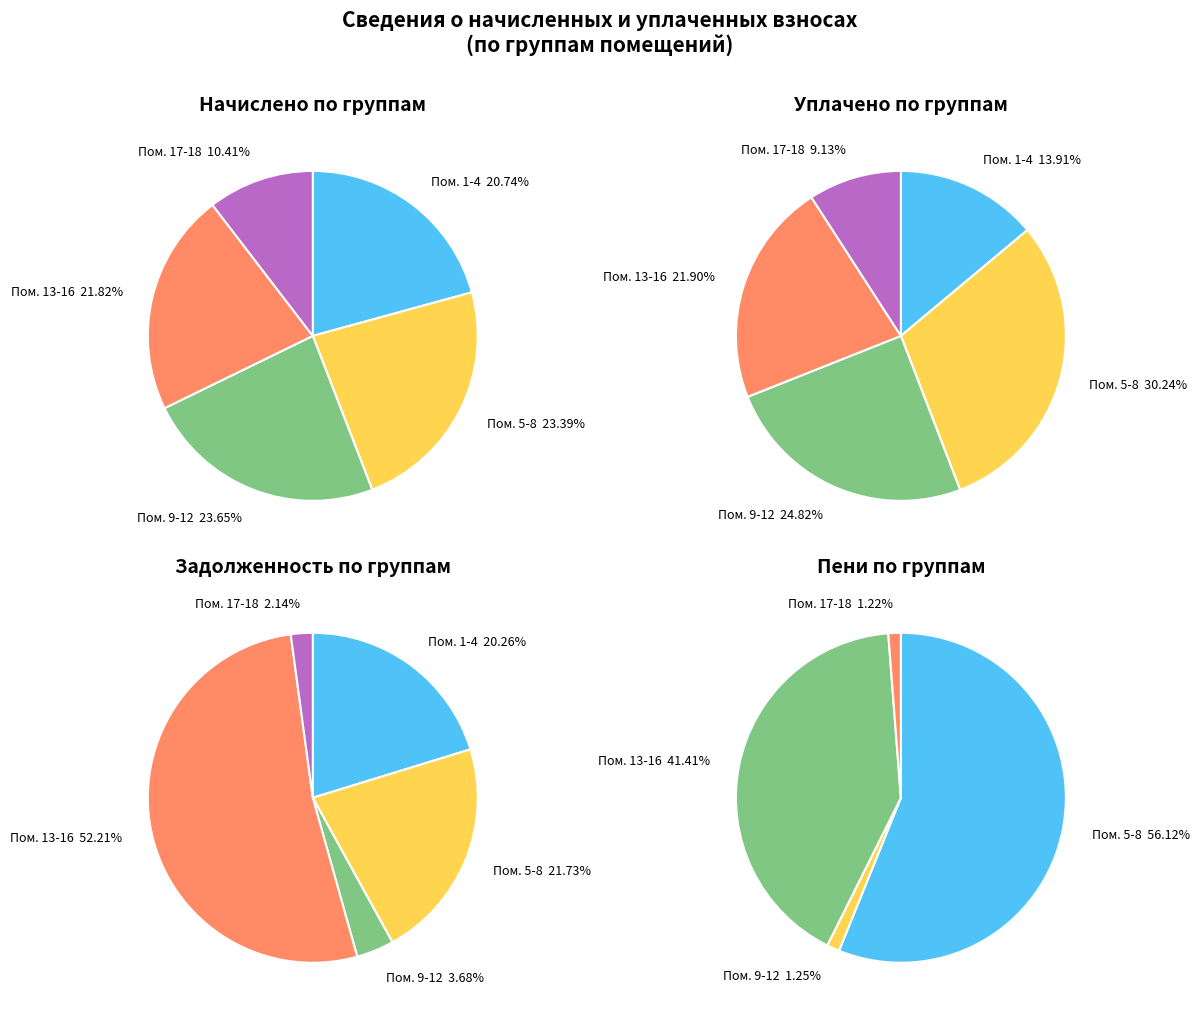

The 2 slice represents 8% of the pie. True or false?

False